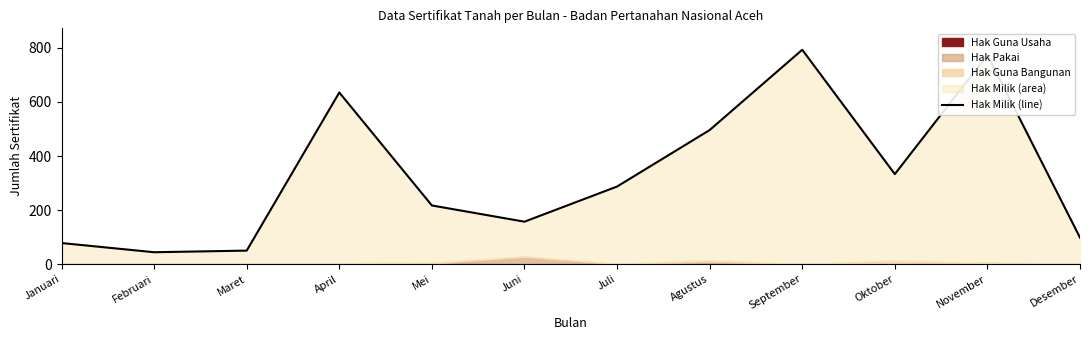

Reading right to left, extract all data points from this chart.

98	774	333	793	496	287	157	217	635	50	44	78